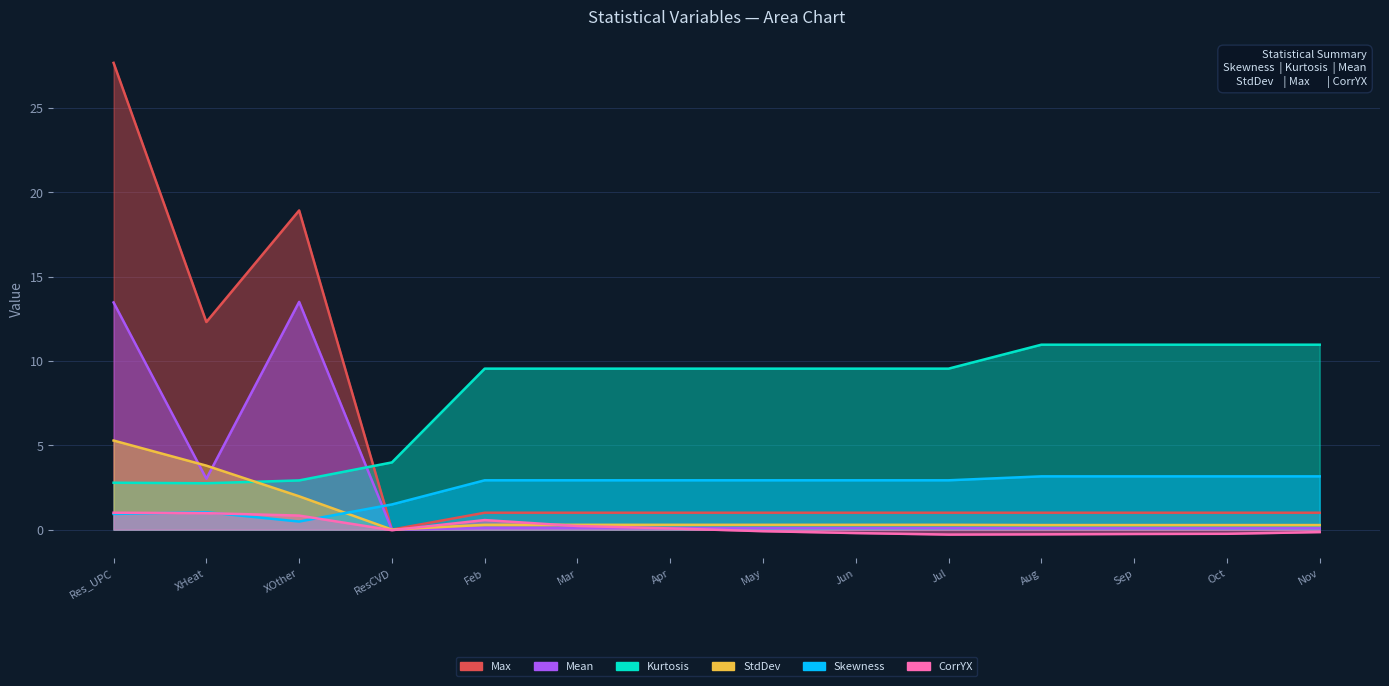

Rank the series at Feb from highest to lowest value.

Kurtosis, Skewness, Max, CorrYX, StdDev, Mean